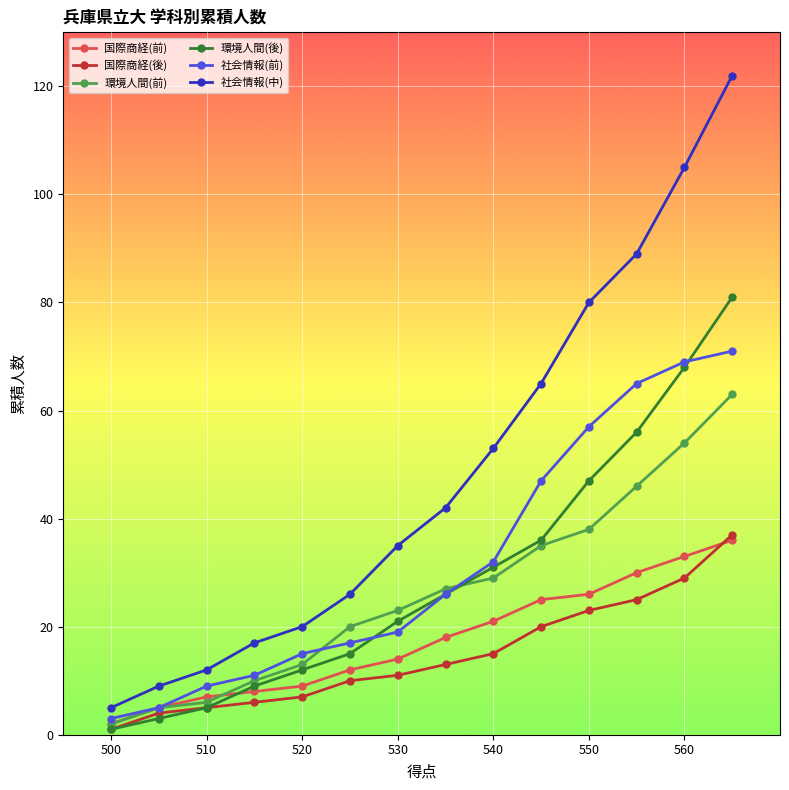

At how many categories does at least one series exceed 113?

1